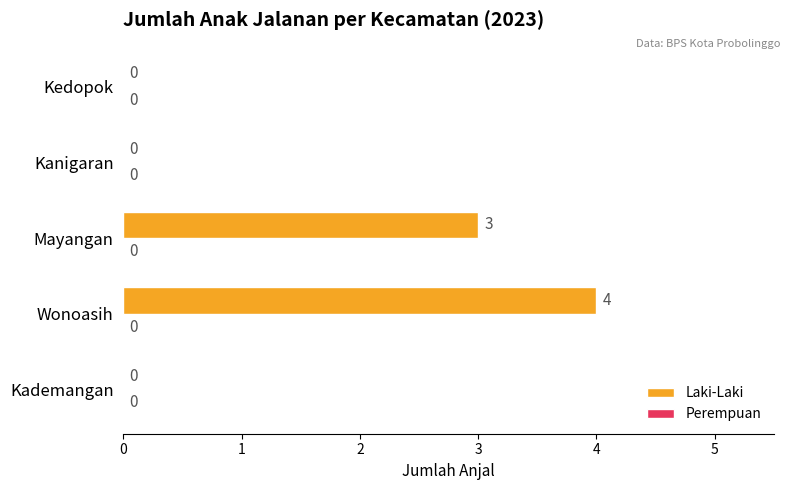

What is the sum of all values?

7